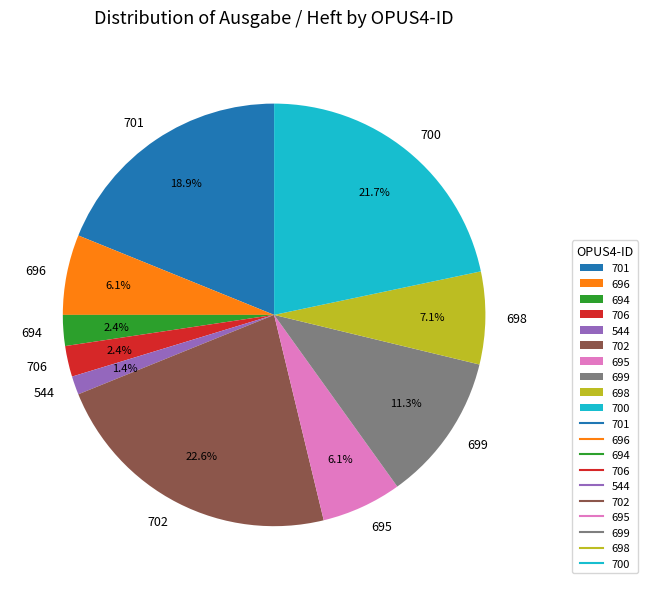

Does 544 represent more than half of the total?

No